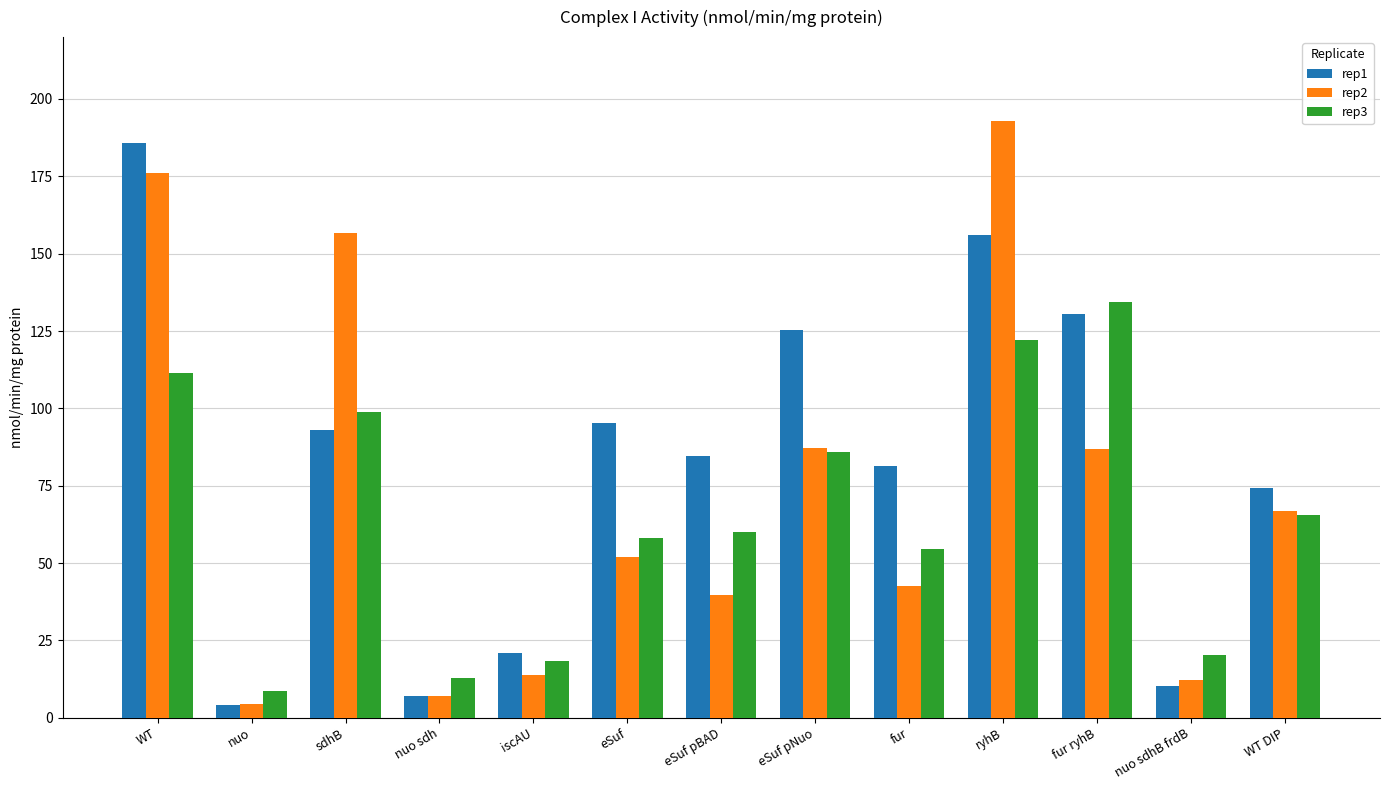

What is the sum of the rep2 values at fur and fur ryhB?

129.7